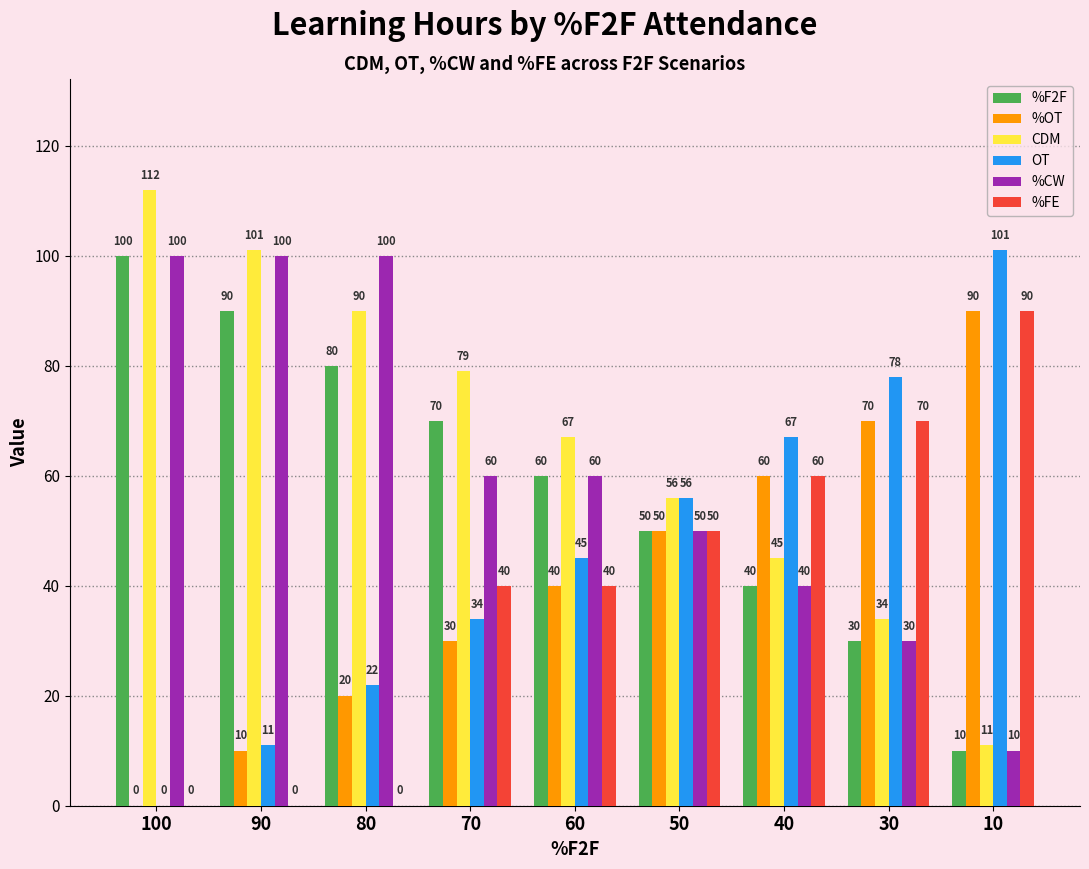

Which label corresponds to the largest value in the chart?

100